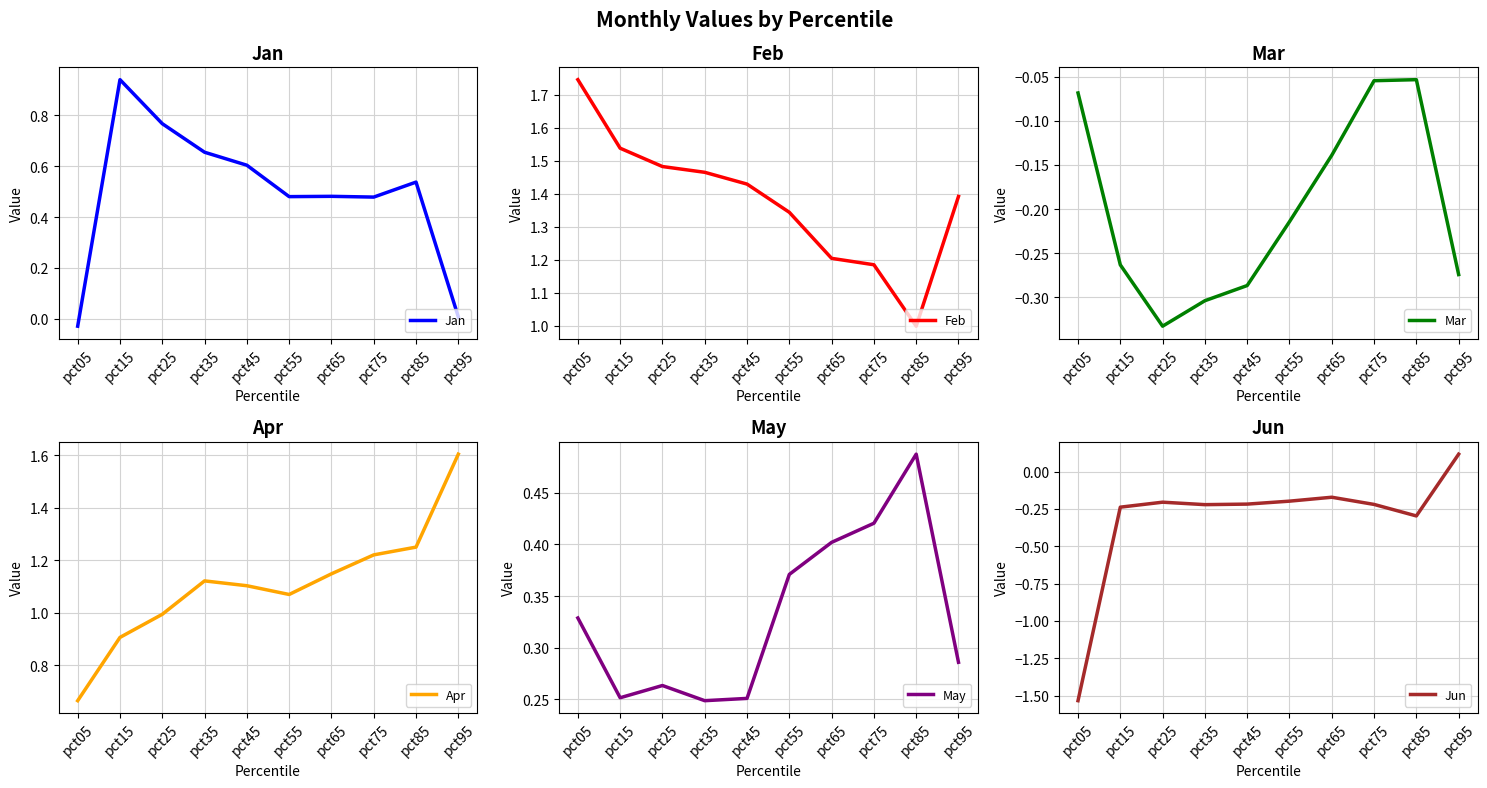

At how many categories does at least one series exceed 1?

10